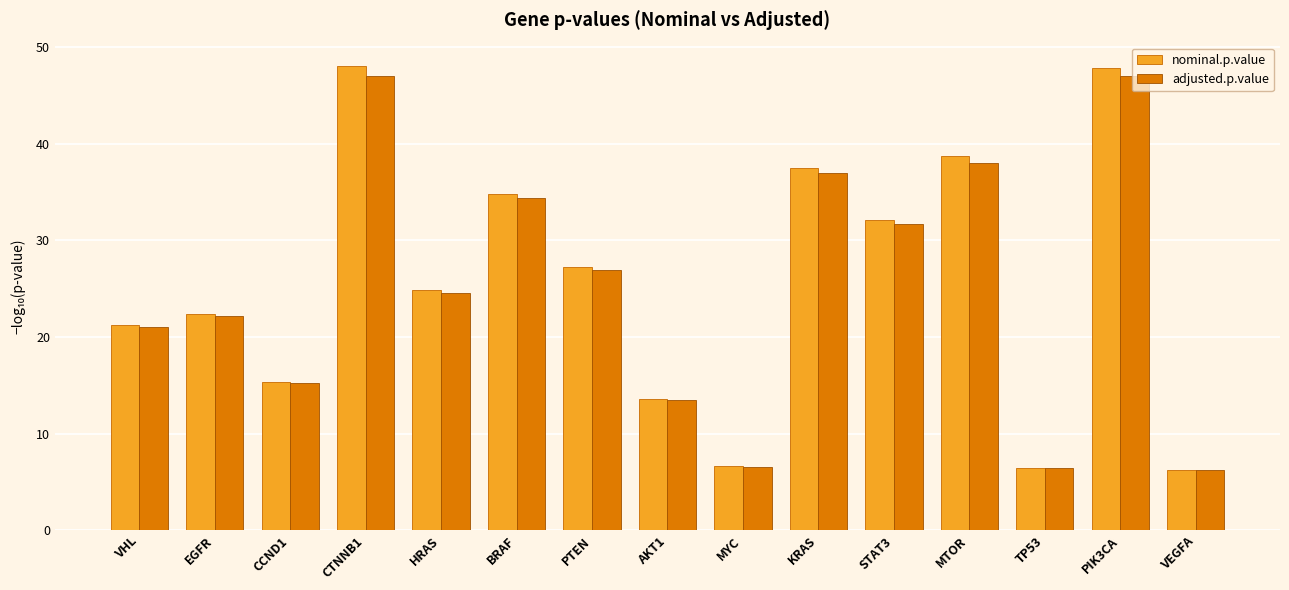

How many values in the nominal.p.value series exceed 24?

8